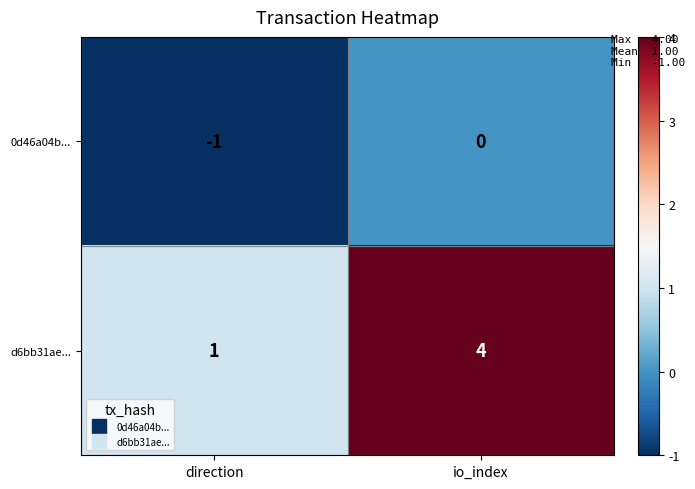

Rank the series by their maximum value, from highest to lowest.

d6bb31ae..., 0d46a04b...